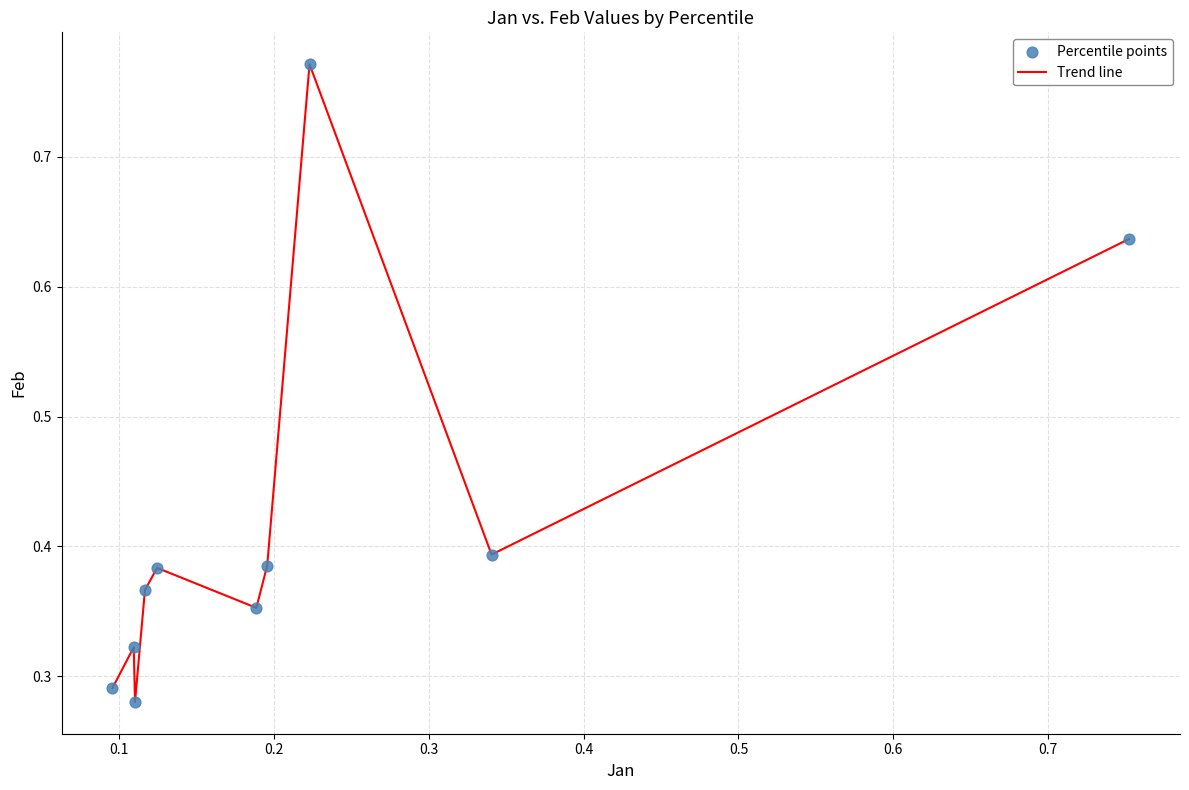

Does the chart have visible grid lines?

Yes